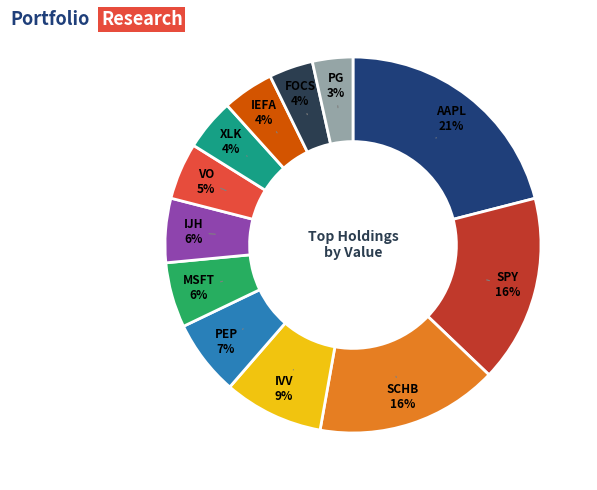

How many segments does this pie chart have?

12